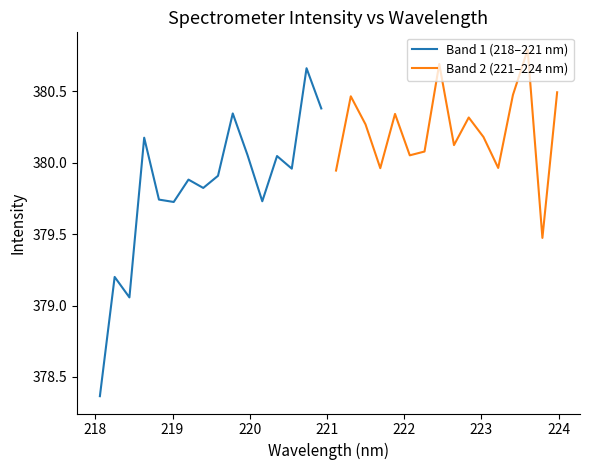

What is the difference between the highest and lowest values at 224?

0.9